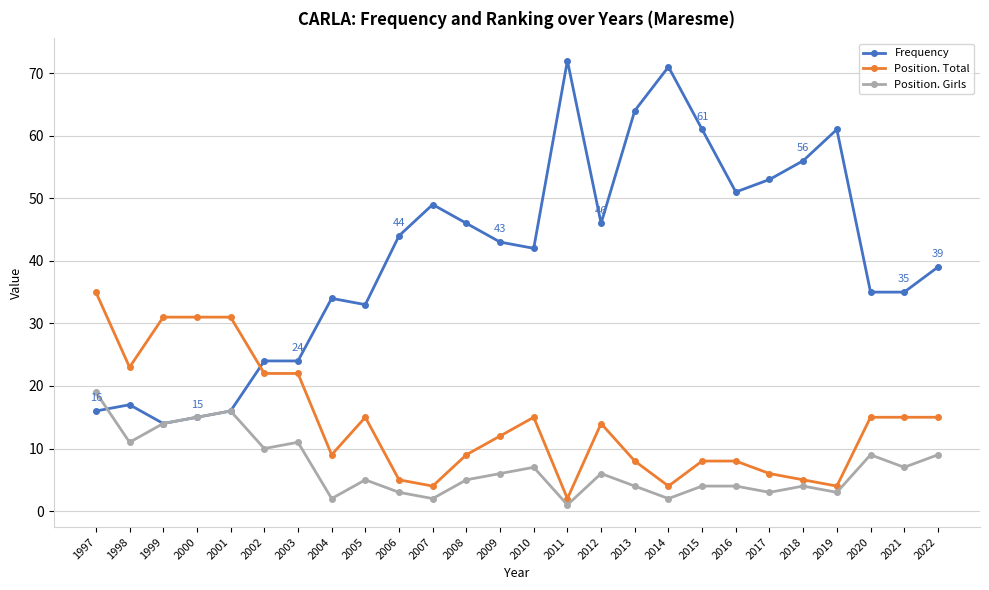

How many lines are shown in the chart?

3